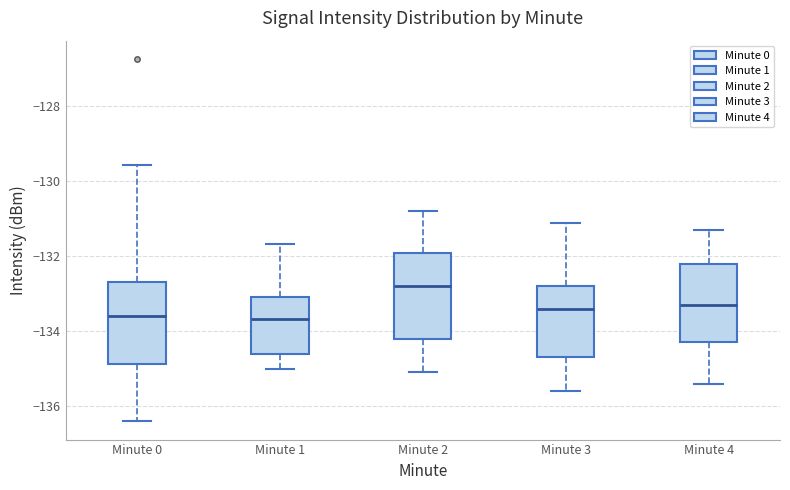

Where is the lower edge of the box for Minute 4 on the y-axis? The values are not printed on the chart, so give them approximately, as read against the axis.

-134.2